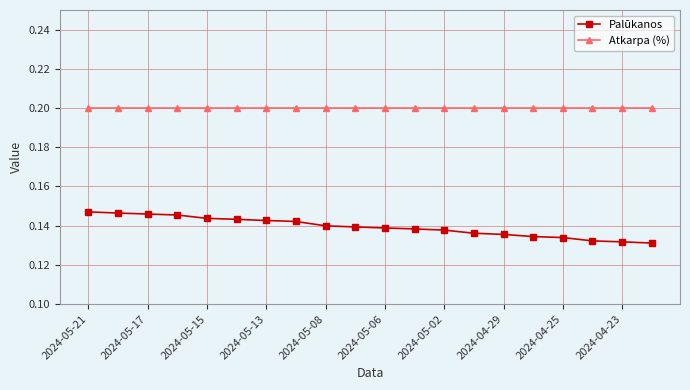

Which series has the widest spread of values?

Palūkanos